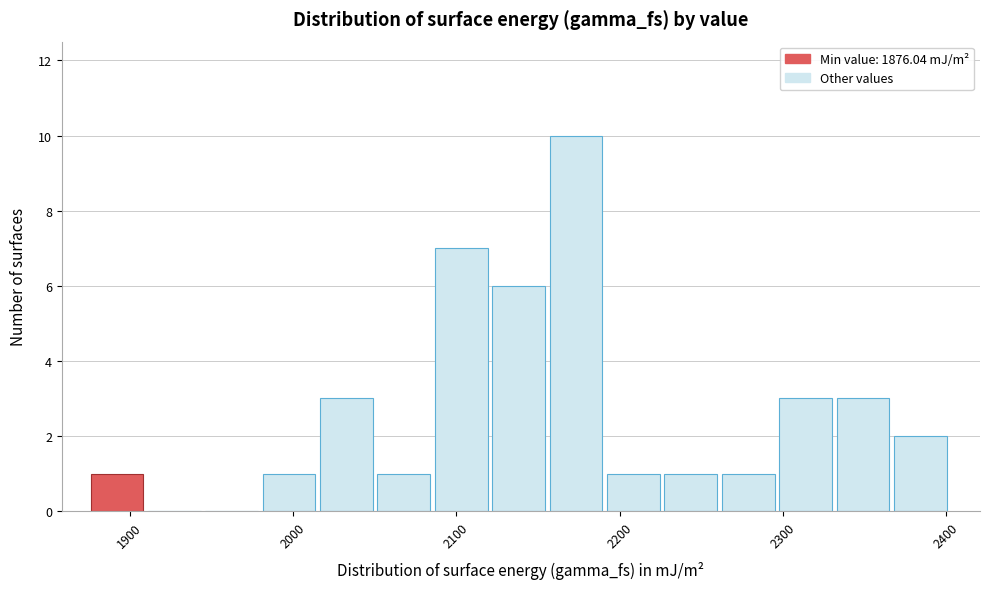

Around what value on the x-axis is the tallest bar? Give the approximate position of its centre, as read against the axis.

2170